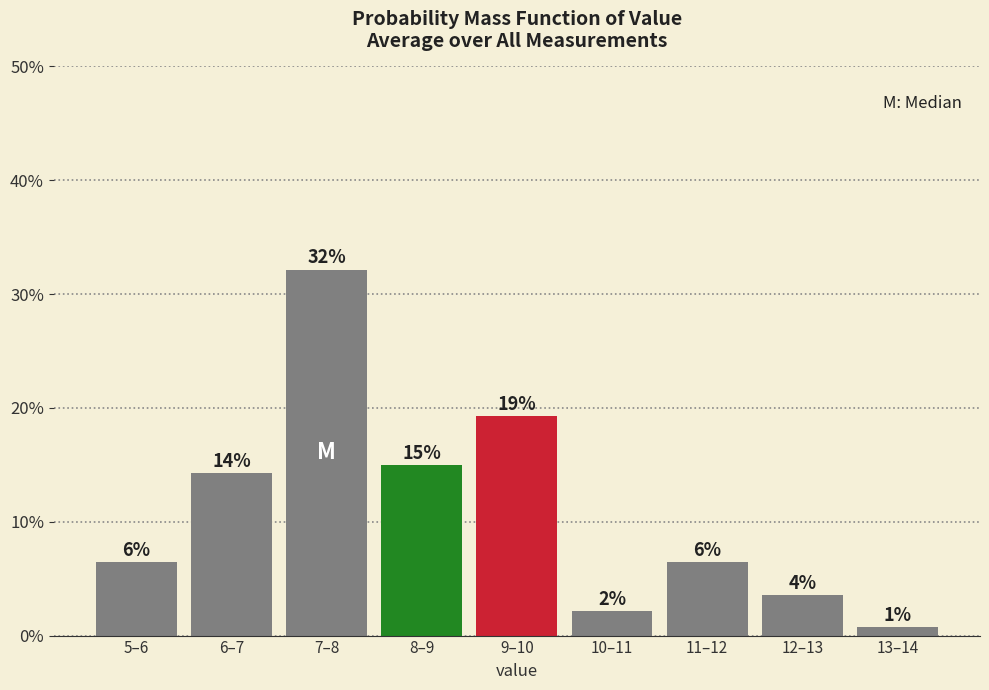

Does the chart contain any negative values?

No